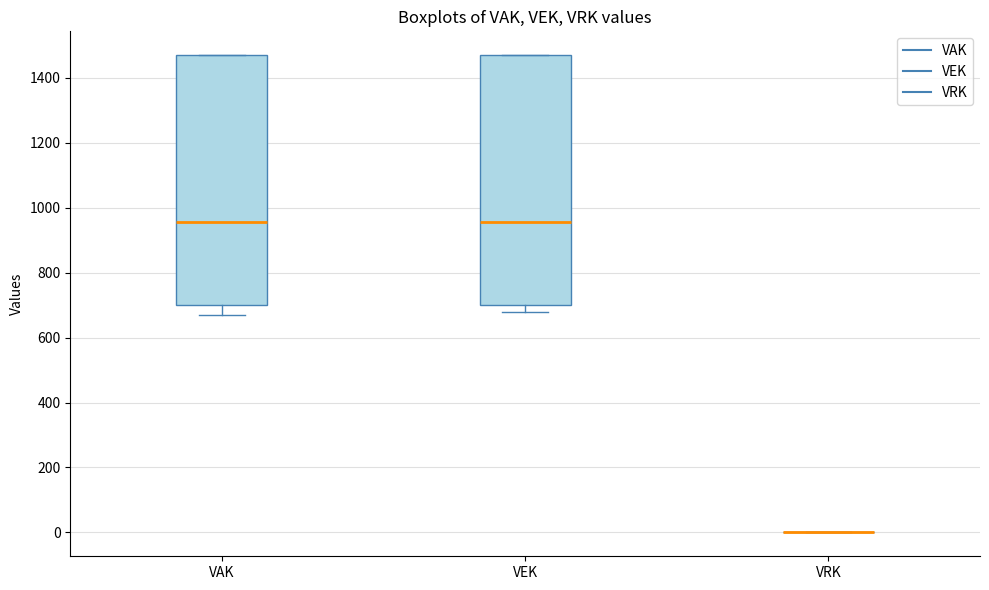

Where is the upper edge of the box for VEK on the y-axis? The values are not printed on the chart, so give them approximately, as read against the axis.

1480